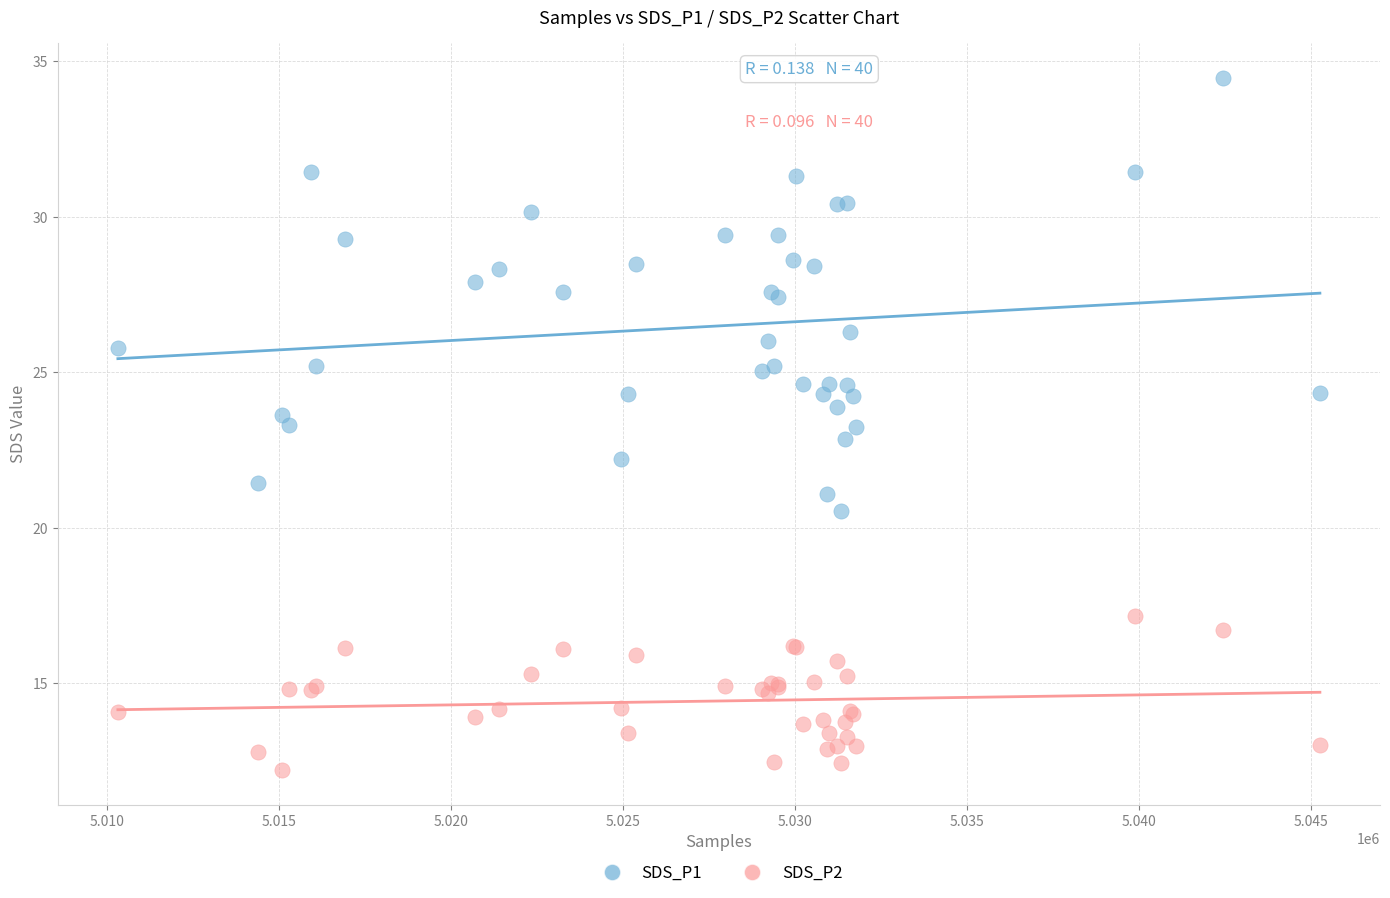

Which series reaches the maximum Y coordinate?

SDS_P1